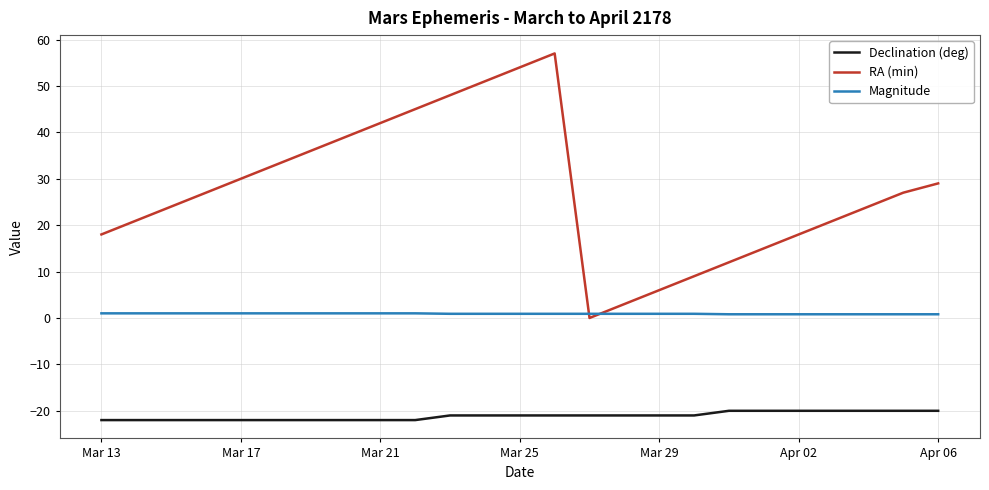

Which series has the largest total across all categories?

RA (min)